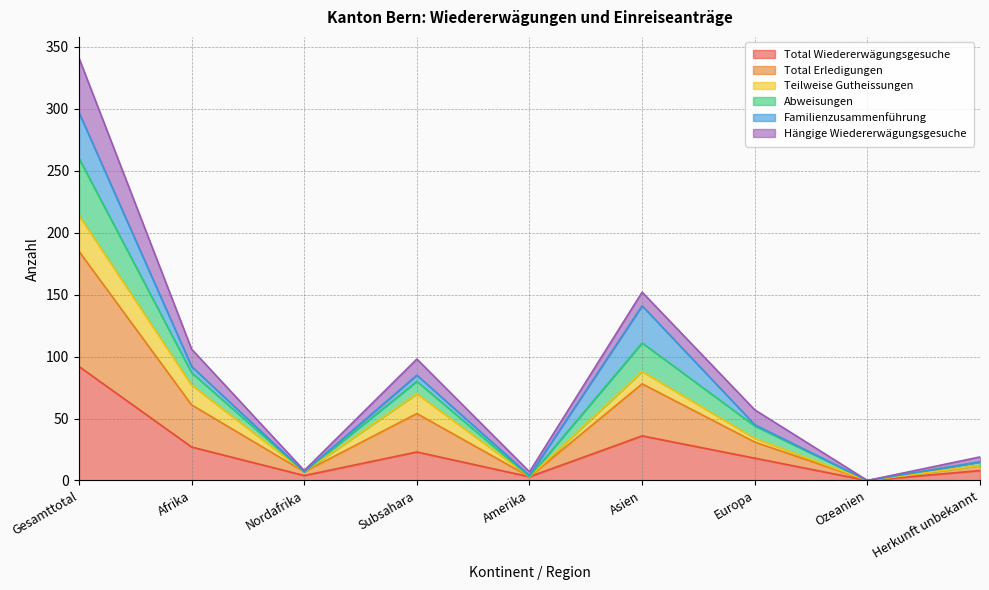

At how many categories does at least one series exceed 162?

1